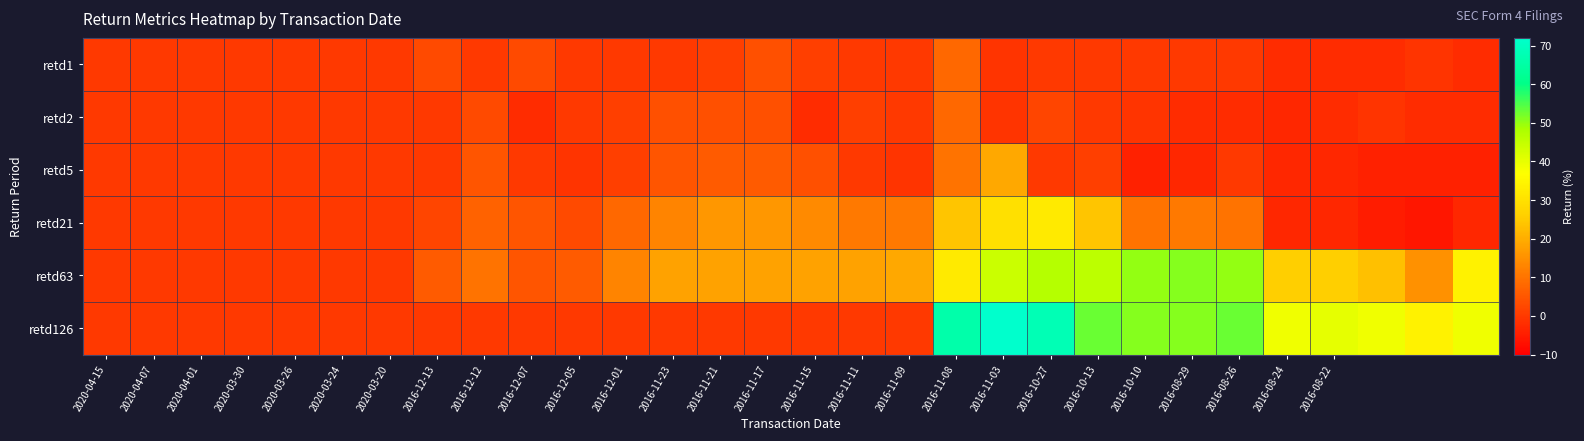

Reading left to right, what are all the values shown in this chart?

retd1: 0	0	0	0	0	0	0	3	0	3	0	0	0	1	4	1	0	0	8	-1	0	0	0	0	0	-2	-2	-2	-1	-2
retd2: 0	0	0	0	0	0	0	0	3	-2	0	1	4	4	4	-2	1	0	8	-1	2	0	-1	-2	-2	-3	-2	-1	-2	-2
retd5: 0	0	0	0	0	0	0	0	5	0	-1	1	5	6	6	4	0	-1	10	19	0	1	-4	-3	0	-3	-3	-4	-4	-4
retd21: 0	0	0	0	0	0	0	2	7	5	3	8	13	16	16	14	11	11	24	30	32	24	10	11	10	-3	-3	-5	-6	-3
retd63: 0	0	0	0	0	0	0	6	10	5	6	13	18	18	18	18	18	19	32	44	47	46	50	51	50	26	26	23	15	34
retd126: 0	0	0	0	0	0	0	0	0	0	0	0	0	0	0	0	0	0	66	72	68	53	51	51	53	39	40	39	34	39